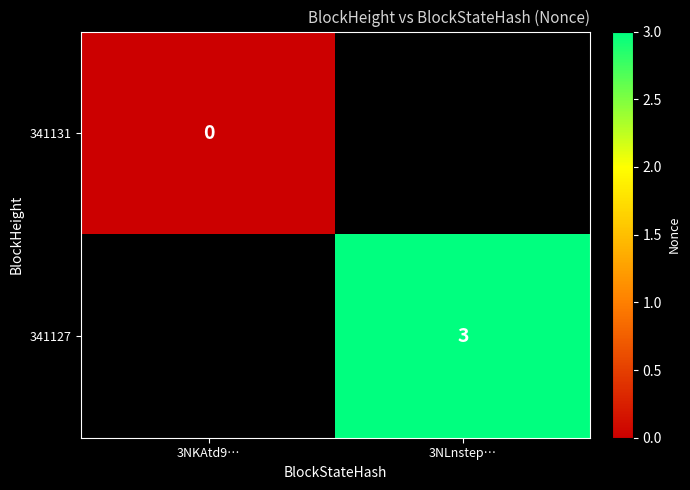

The 341127 series shows 3 at 3NLnstep…. True or false?

True